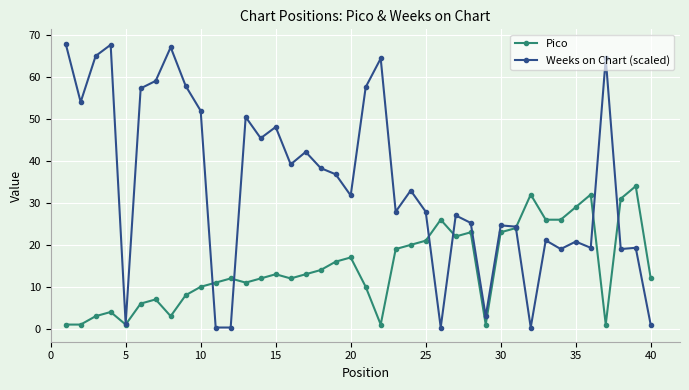

Rank the series by their maximum value, from lowest to highest.

Pico, Weeks on Chart (scaled)